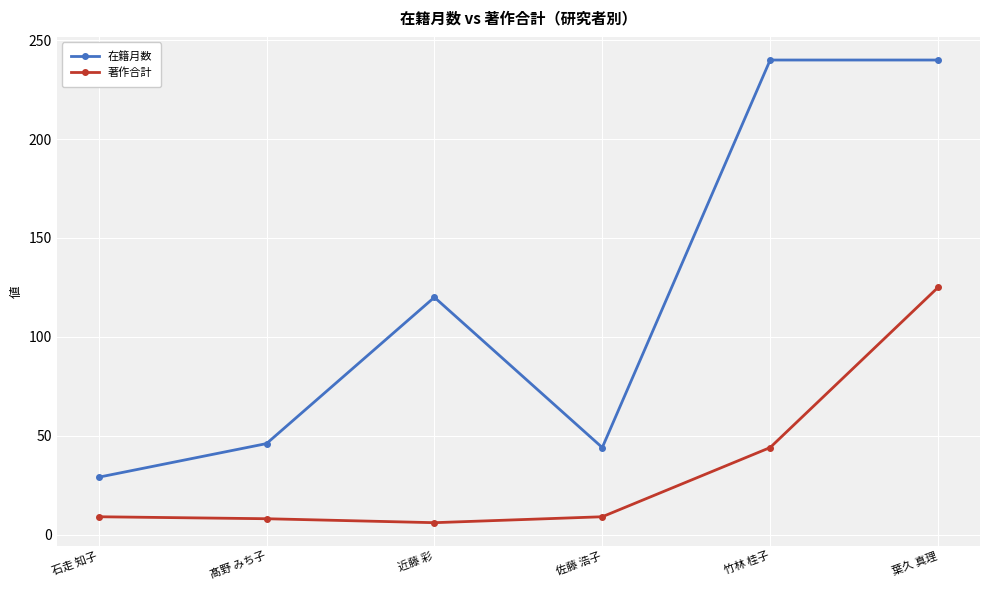

True or false: 著作合計 has more than 1 points higher than both neighbors.

False